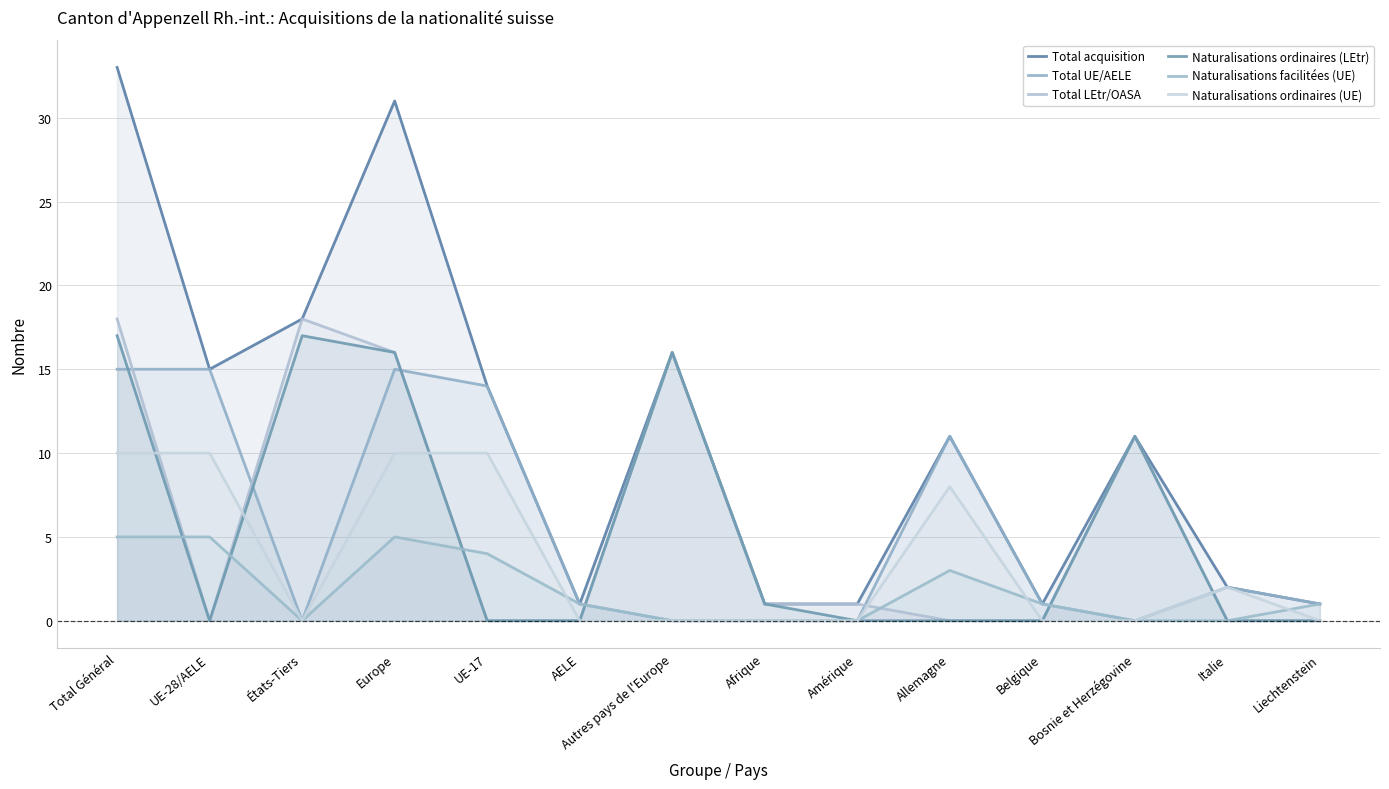

Where do Naturalisations facilitées (UE) and Naturalisations ordinaires (LEtr) first cross each other?

Total Général and UE-28/AELE